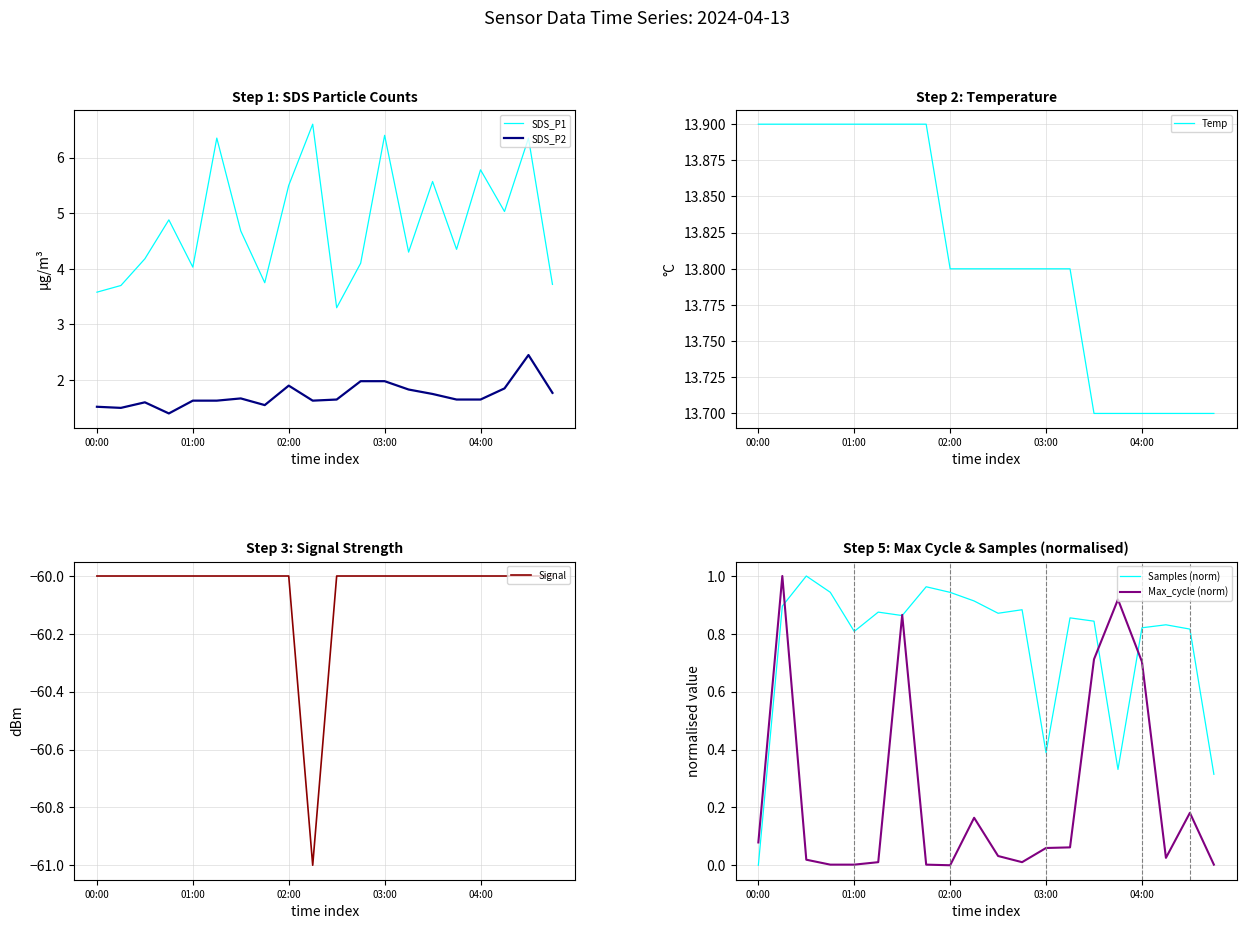

True or false: Samples (norm) and Temp cross at least once.

False